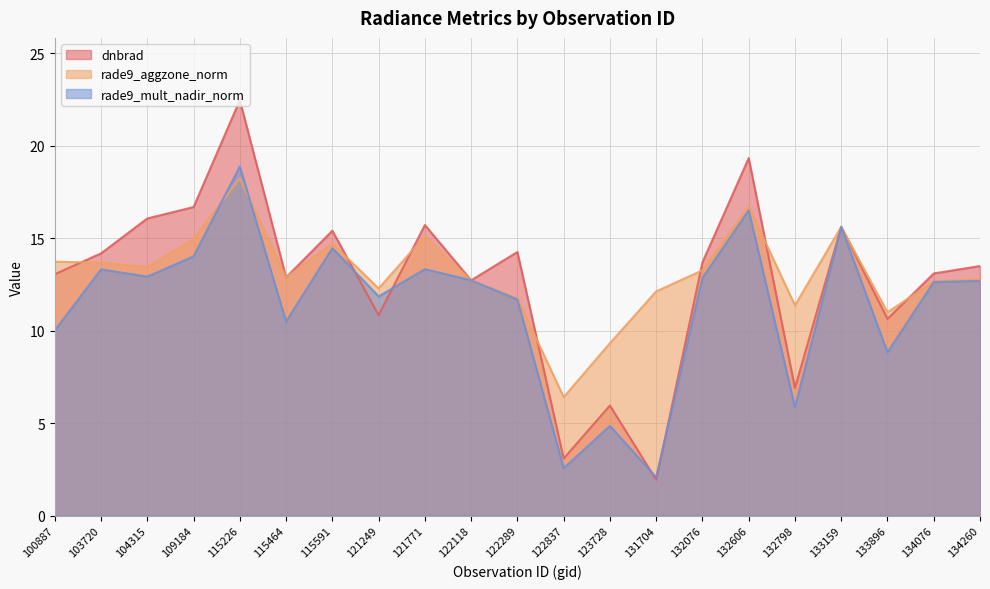

At which label does rade9_aggzone_norm reach its minimum?

122837